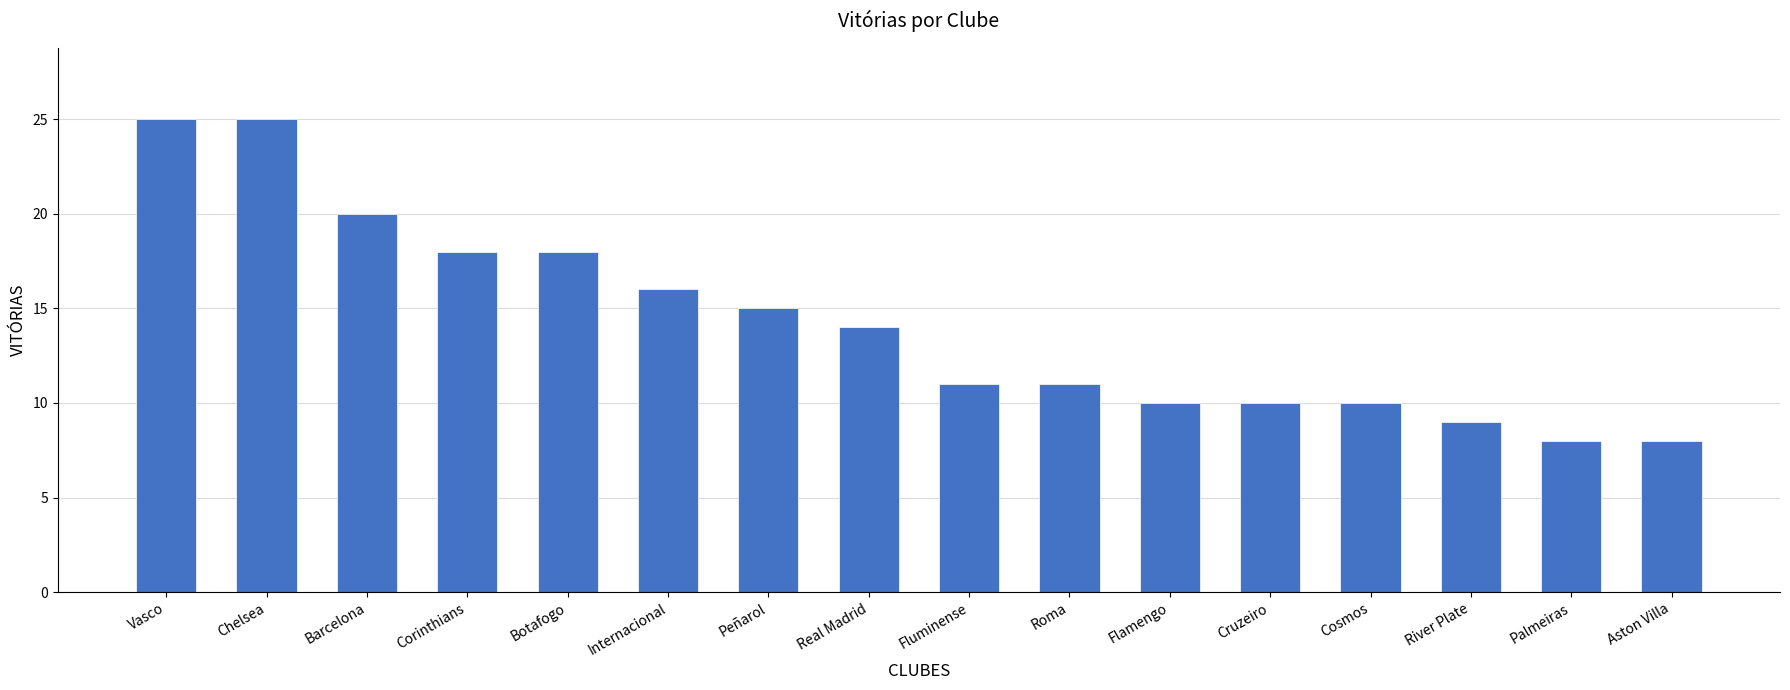

What is the change in value from Barcelona to Botafogo?

-2